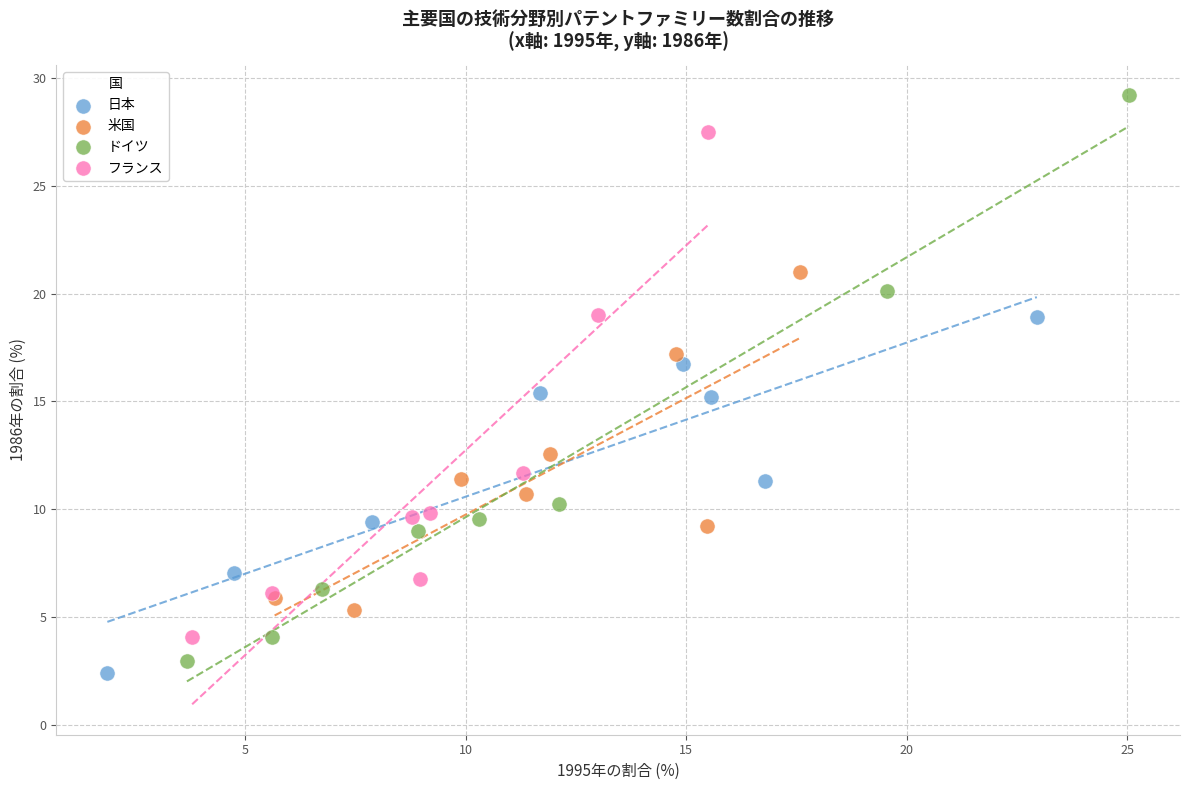

Which series has the widest spread of Y values?

ドイツ